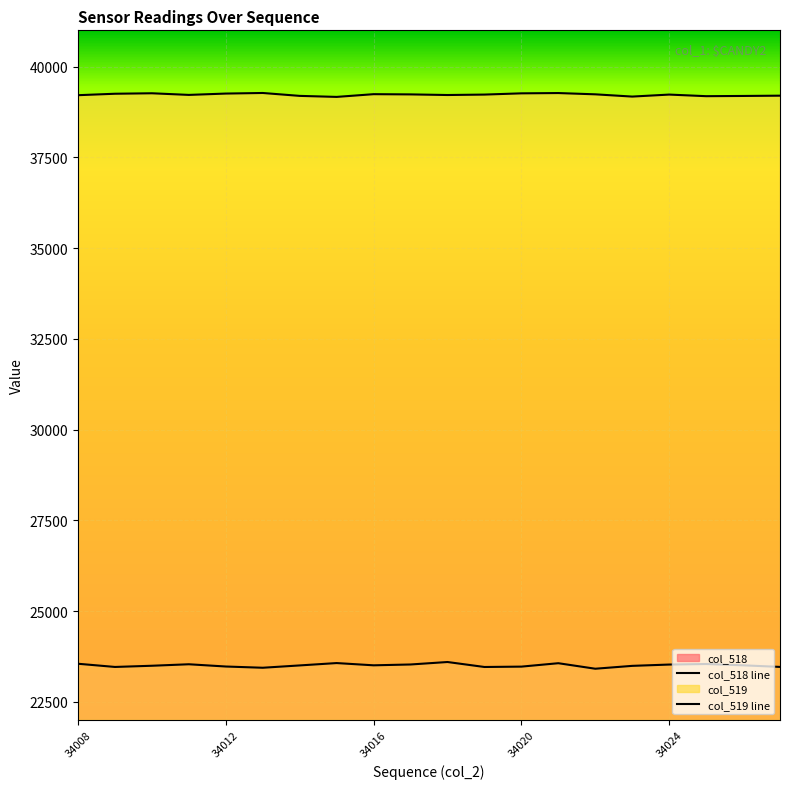

How many values in the col_518 series exceed 23506?

8